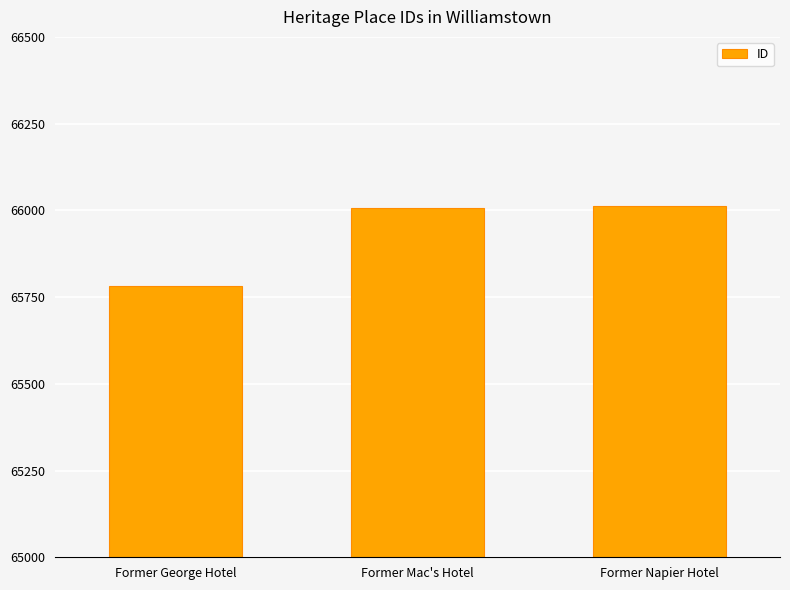

What is the minimum value shown in the chart?

65783